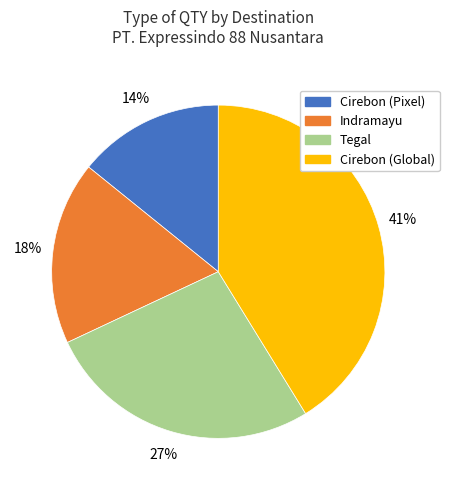

Is there a majority slice in this chart?

No